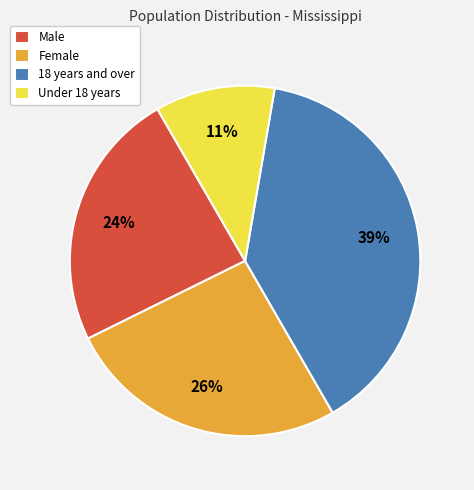

What is the largest slice in the pie chart?

18 years and over